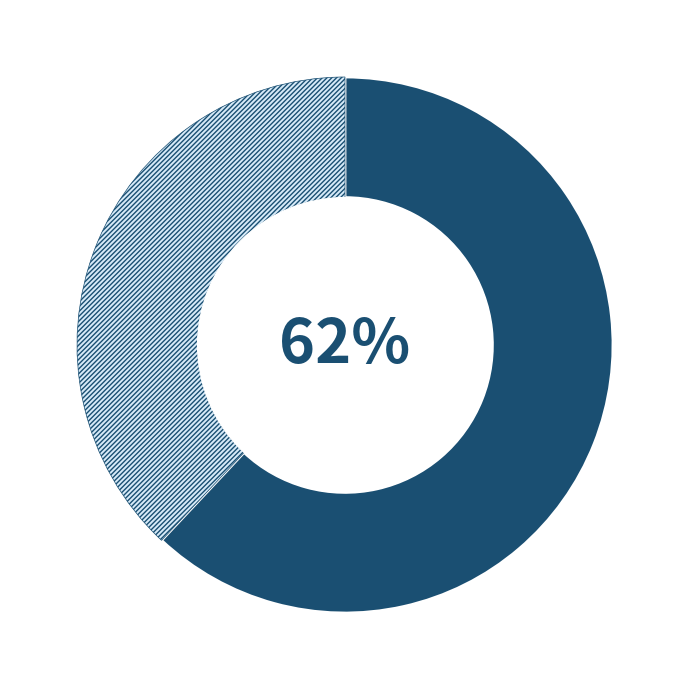

Is there any slice that represents more than half of the pie?

Yes